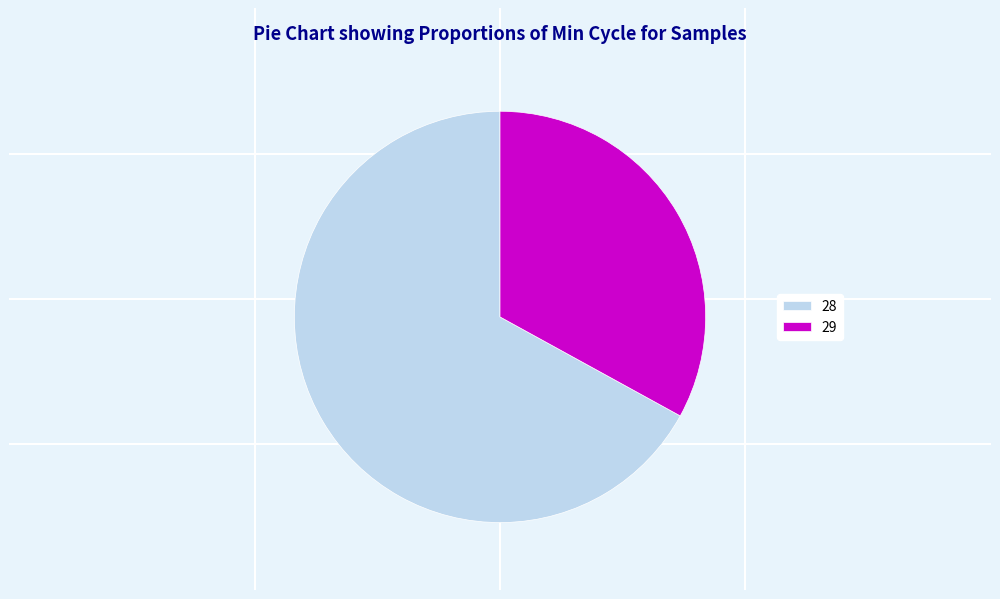

Rank the categories by value from lowest to highest.

29, 28